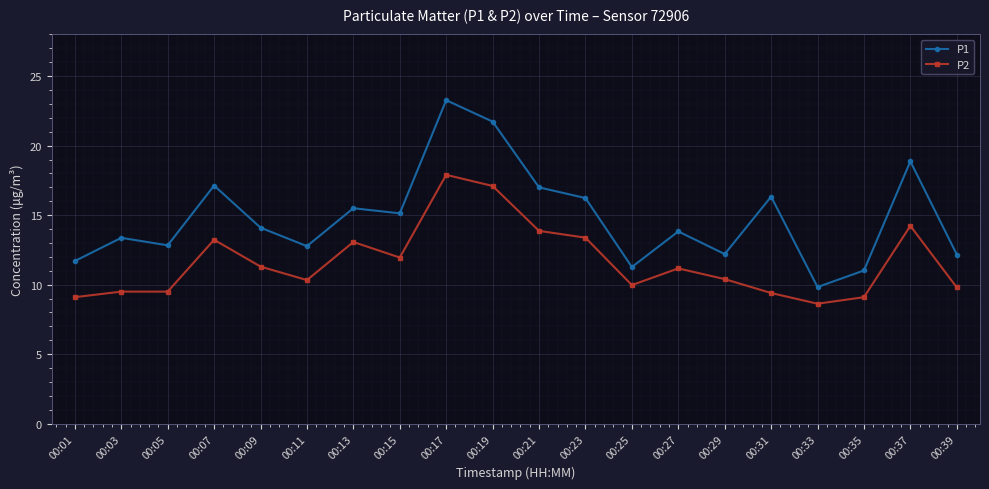

How many values in the P1 series exceed 14?

10